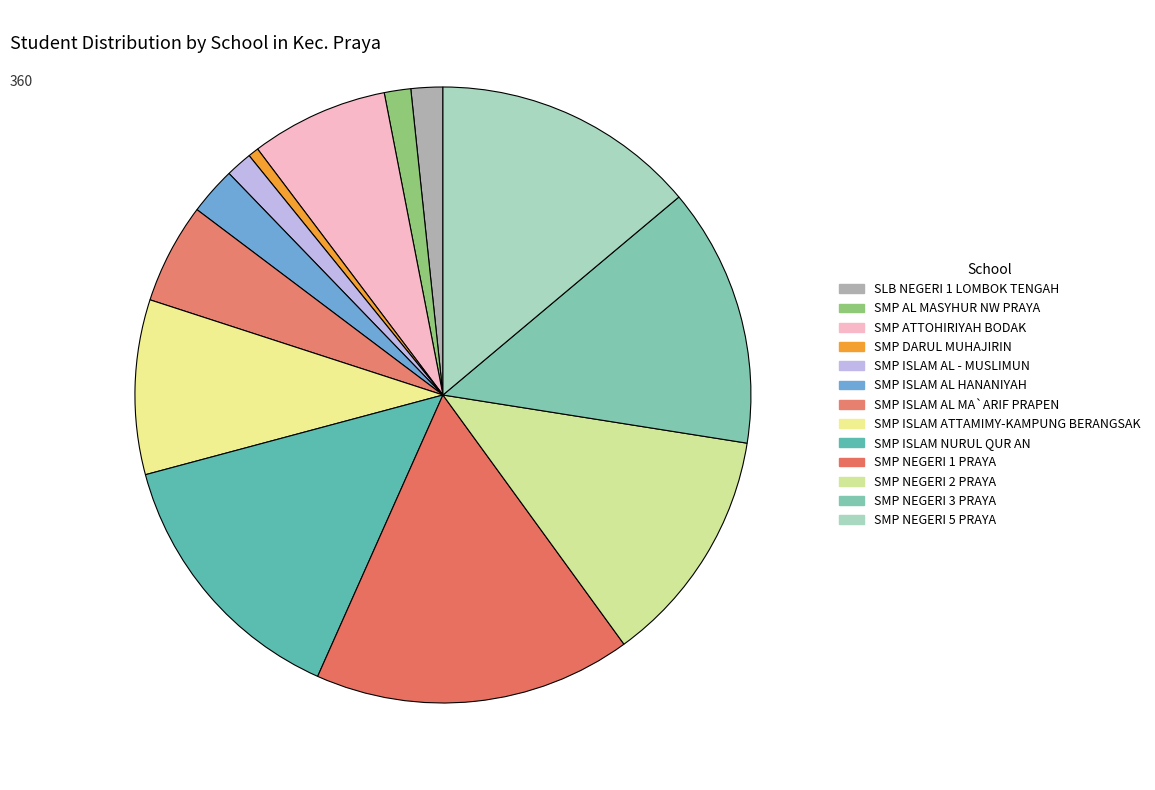

True or false: SMP ISLAM ATTAMIMY-KAMPUNG BERANGSAK accounts for 4% of the total.

False